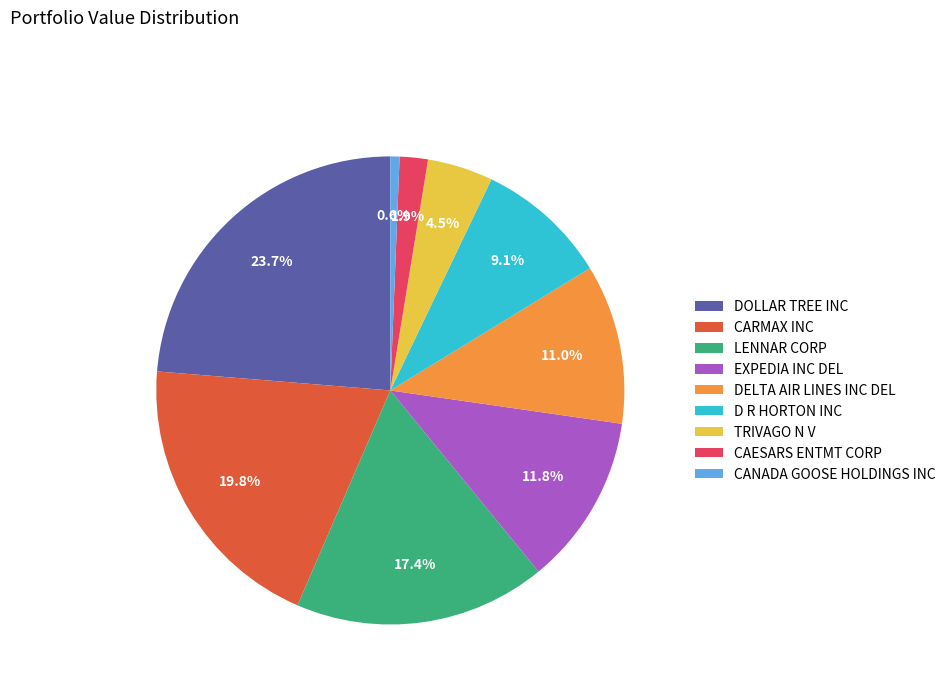

Does CARMAX INC represent more than half of the total?

No